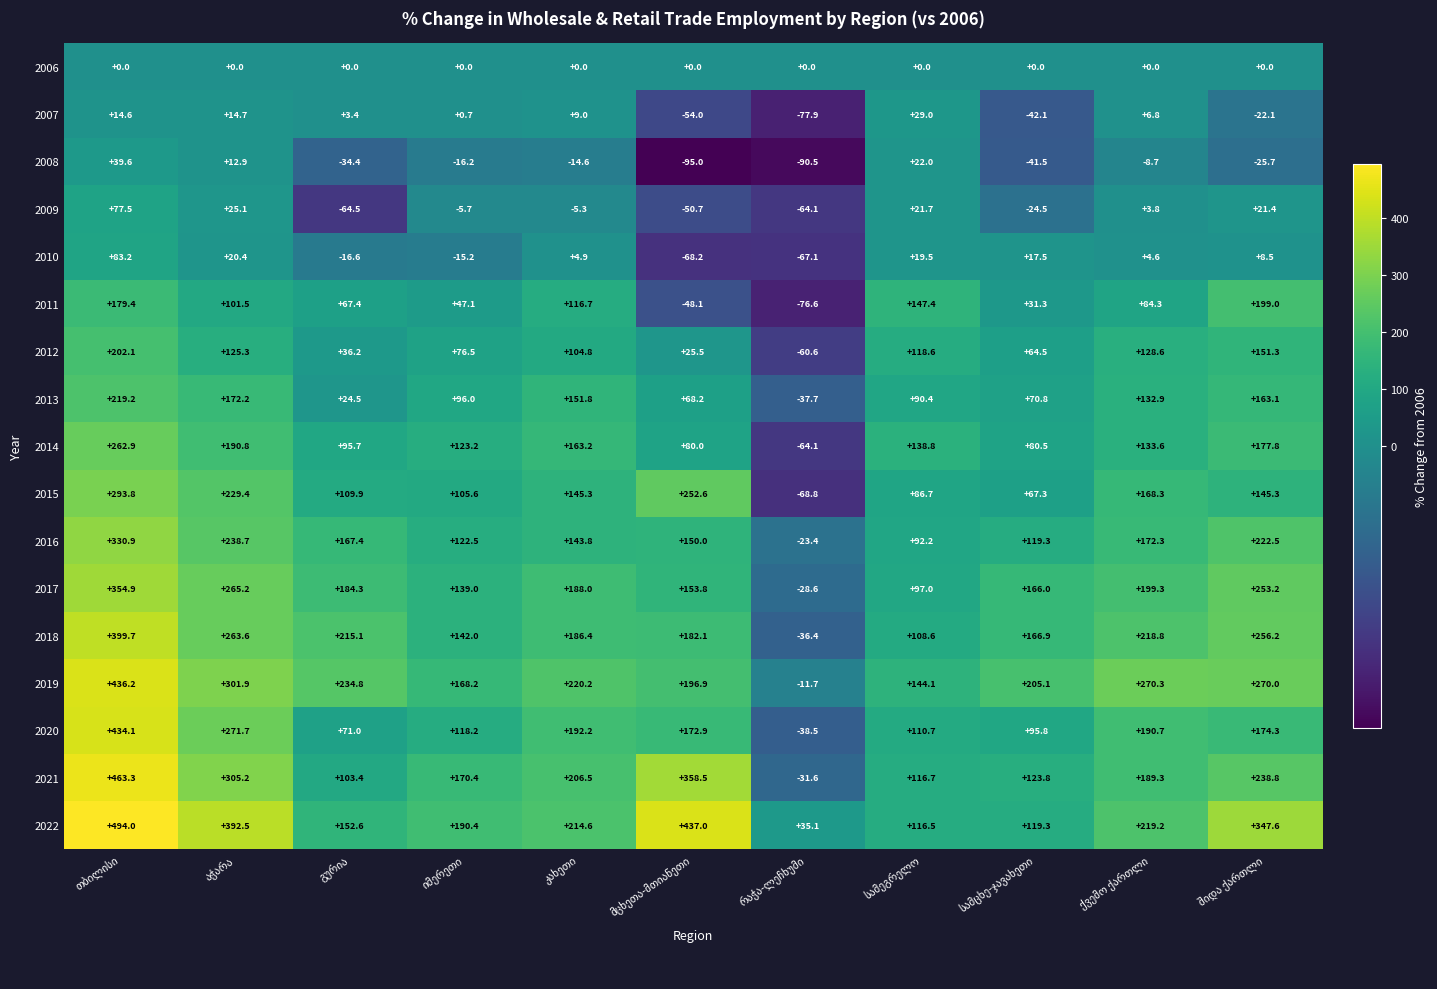

Which series has the widest spread of values?

2021